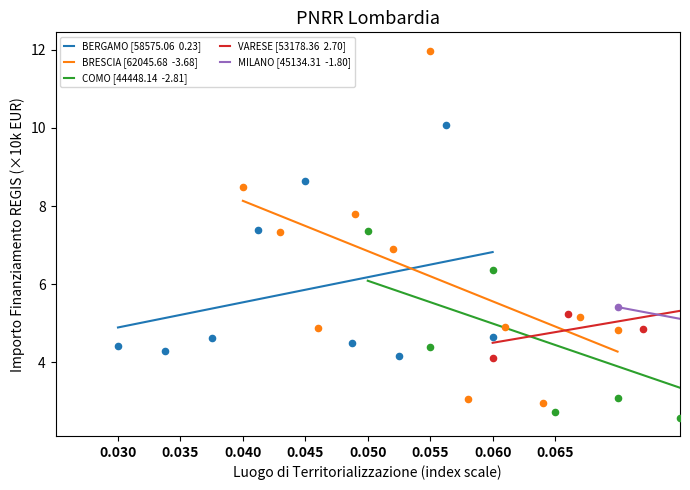

What are all the series names shown in the legend?

BERGAMO [58575.06  0.23], BRESCIA [62045.68  -3.68], COMO [44448.14  -2.81], VARESE [53178.36  2.70], MILANO [45134.31  -1.80]